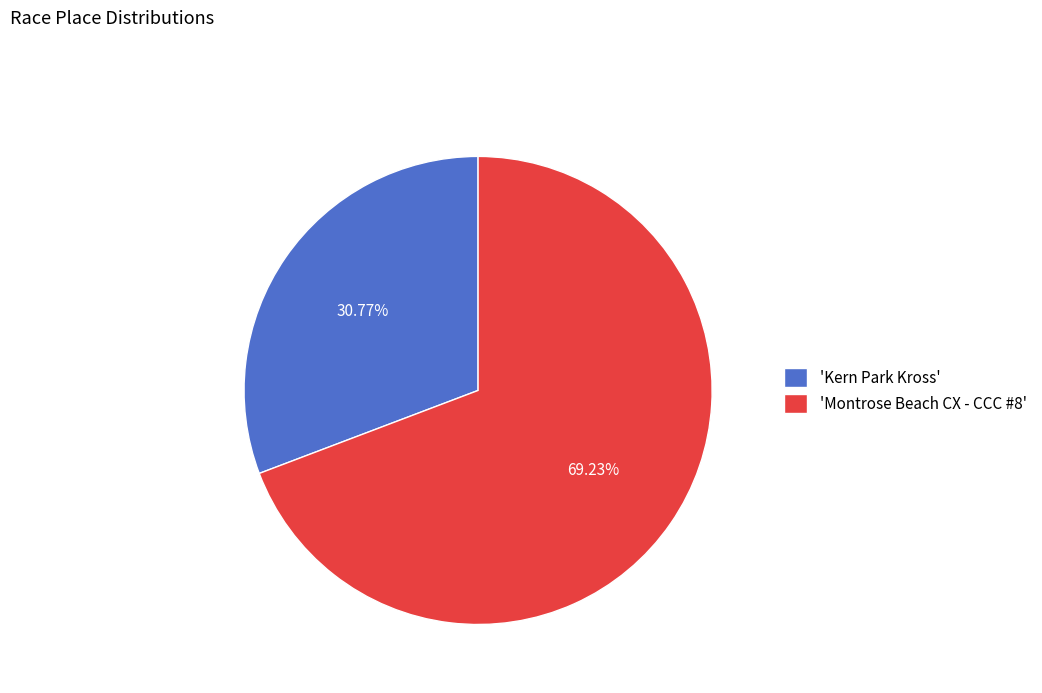

Rank the categories by value from highest to lowest.

'Montrose Beach CX - CCC #8', 'Kern Park Kross'